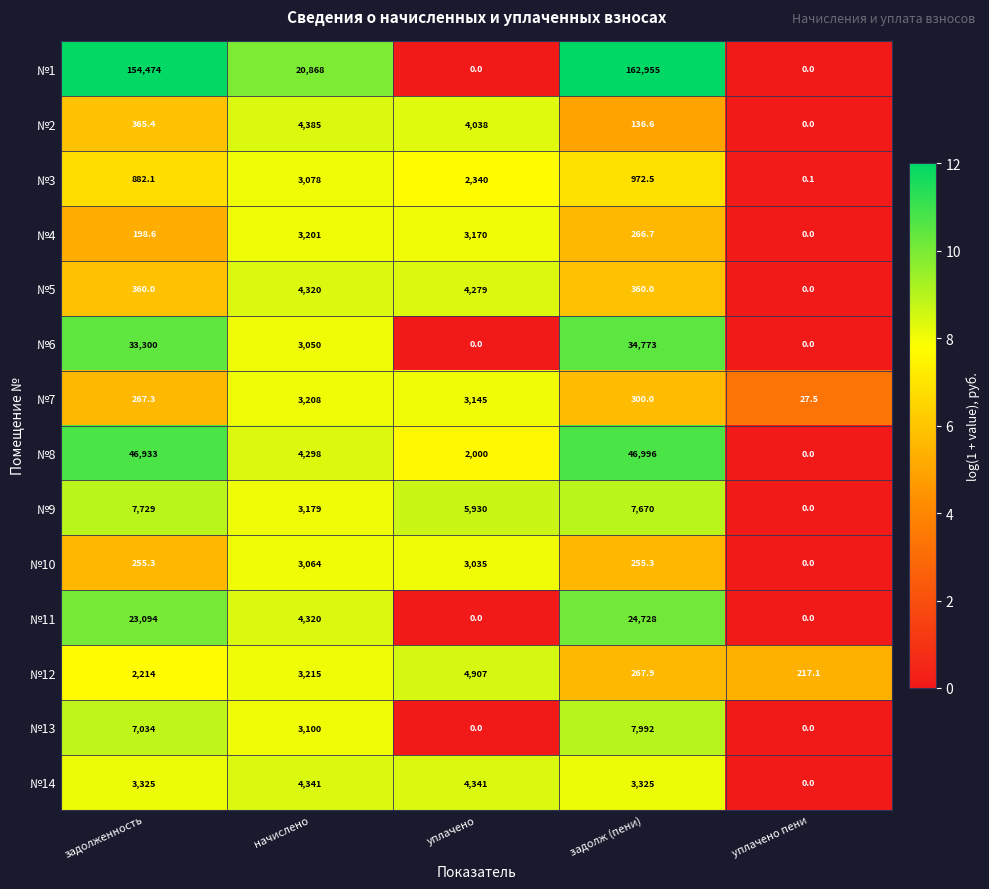

How many data points in №10 are above 255?

4